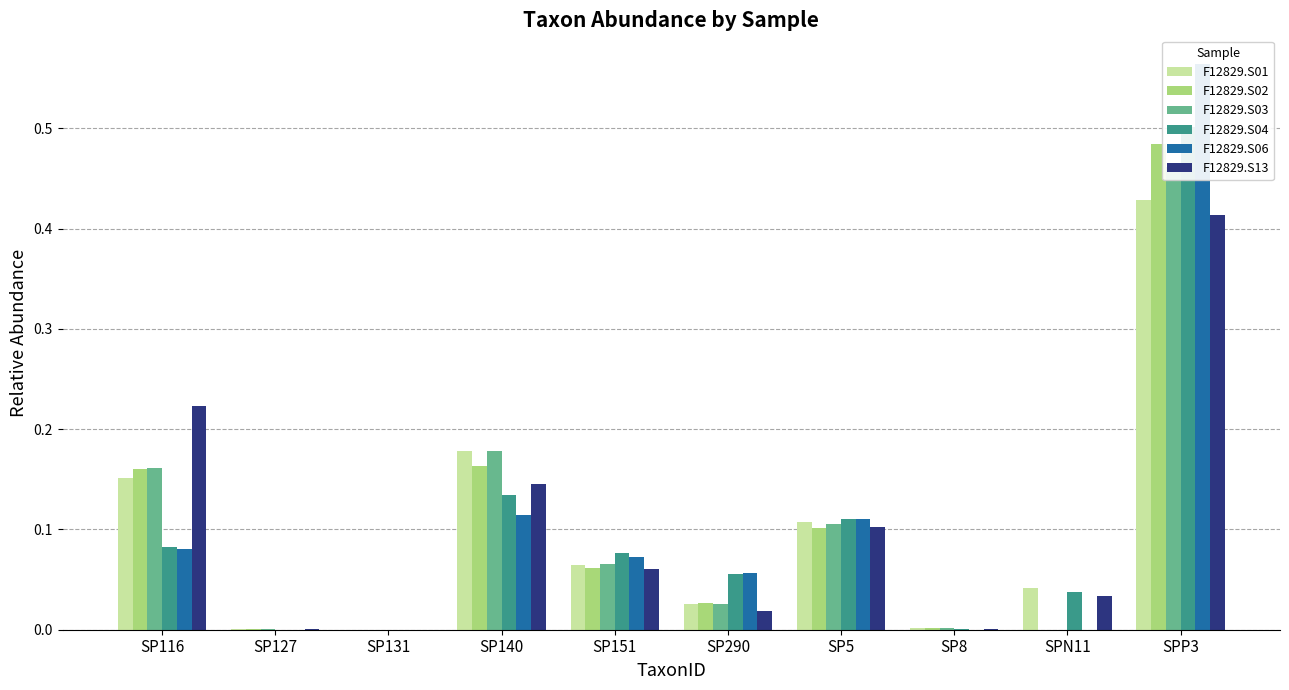

What is the maximum value shown in the chart?

0.6